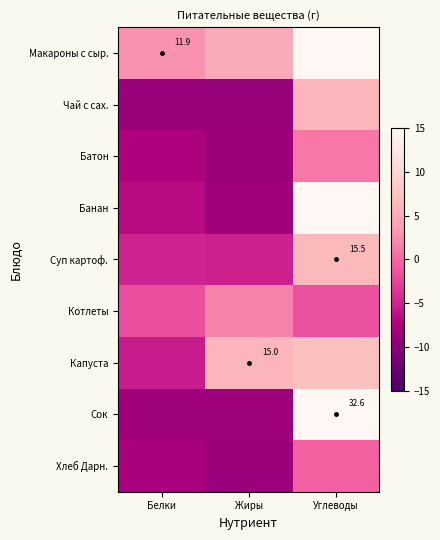

At which category is the sum across all series the highest?

Углеводы